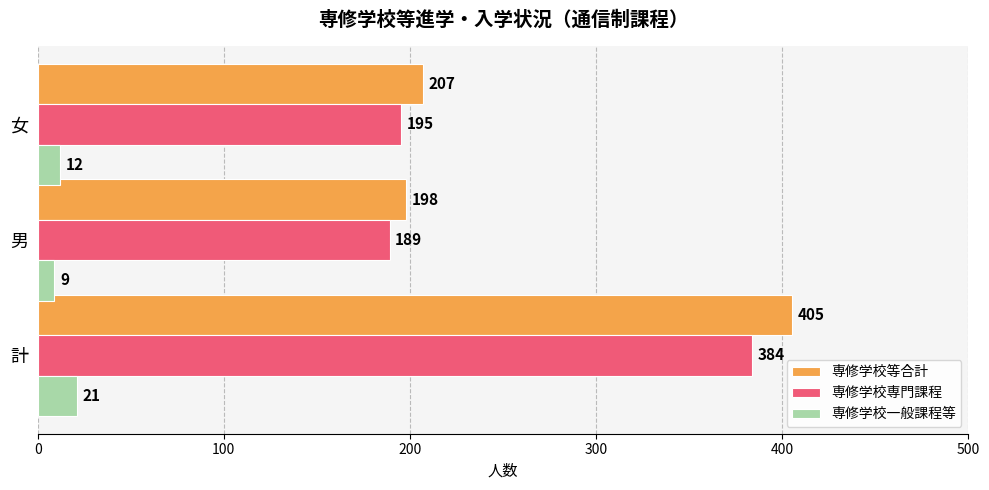

What is the sum of the 専修学校一般課程等 values at 女 and 男?

21